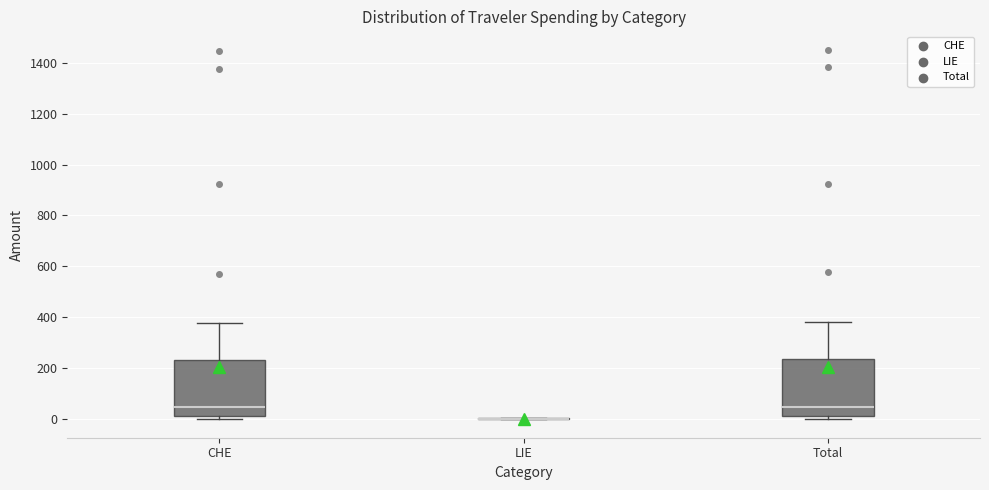

Where does the median line of the box for CHE sit on the y-axis? The values are not printed on the chart, so give them approximately, as read against the axis.

40